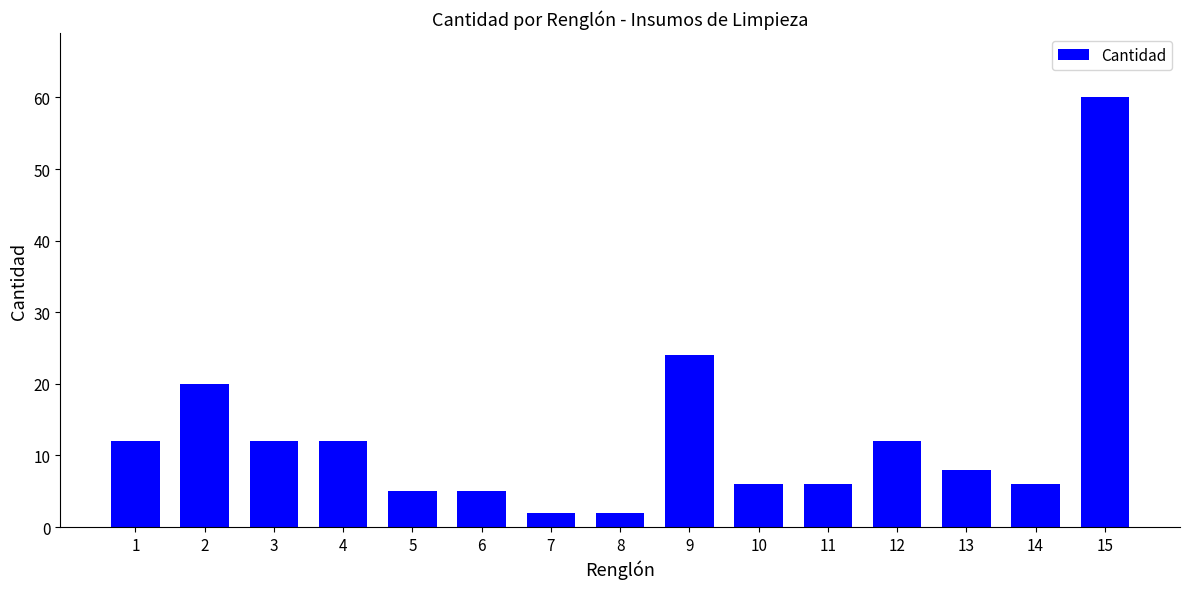

What is the change in value from 7 to 11?

+4